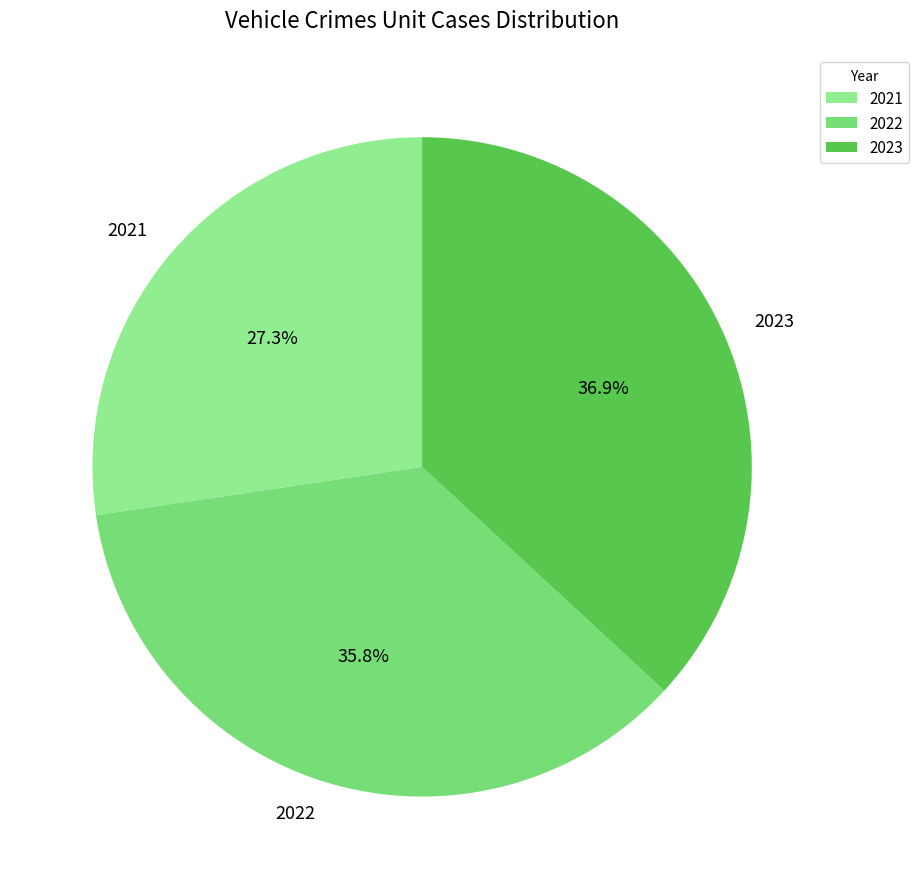

Between 2023 and 2022, which is larger?

2023